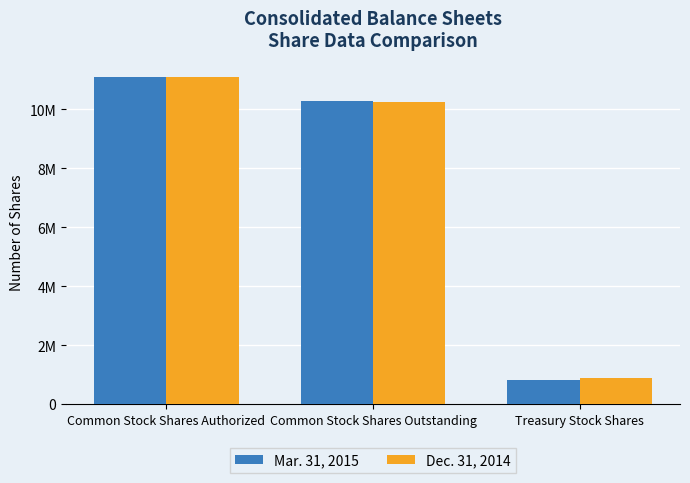

What are all the series names shown in the legend?

Mar. 31, 2015, Dec. 31, 2014